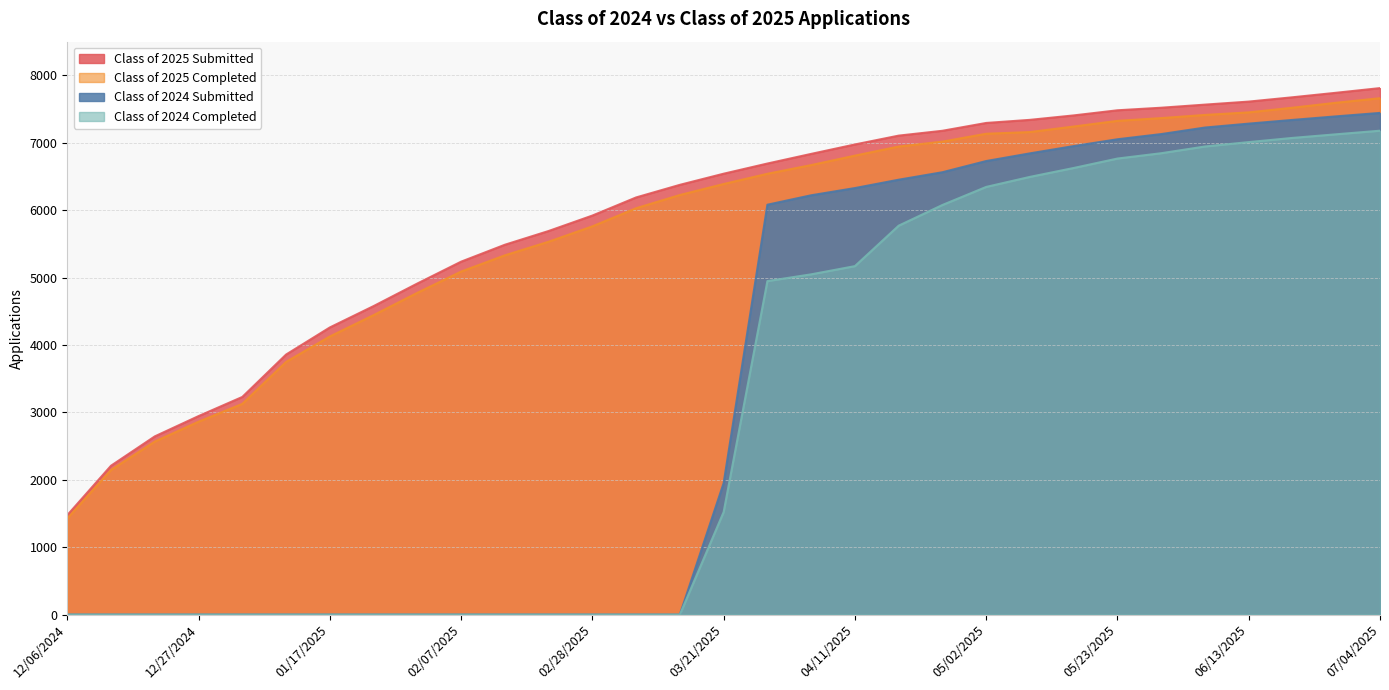

What is the greatest value displayed?

7811